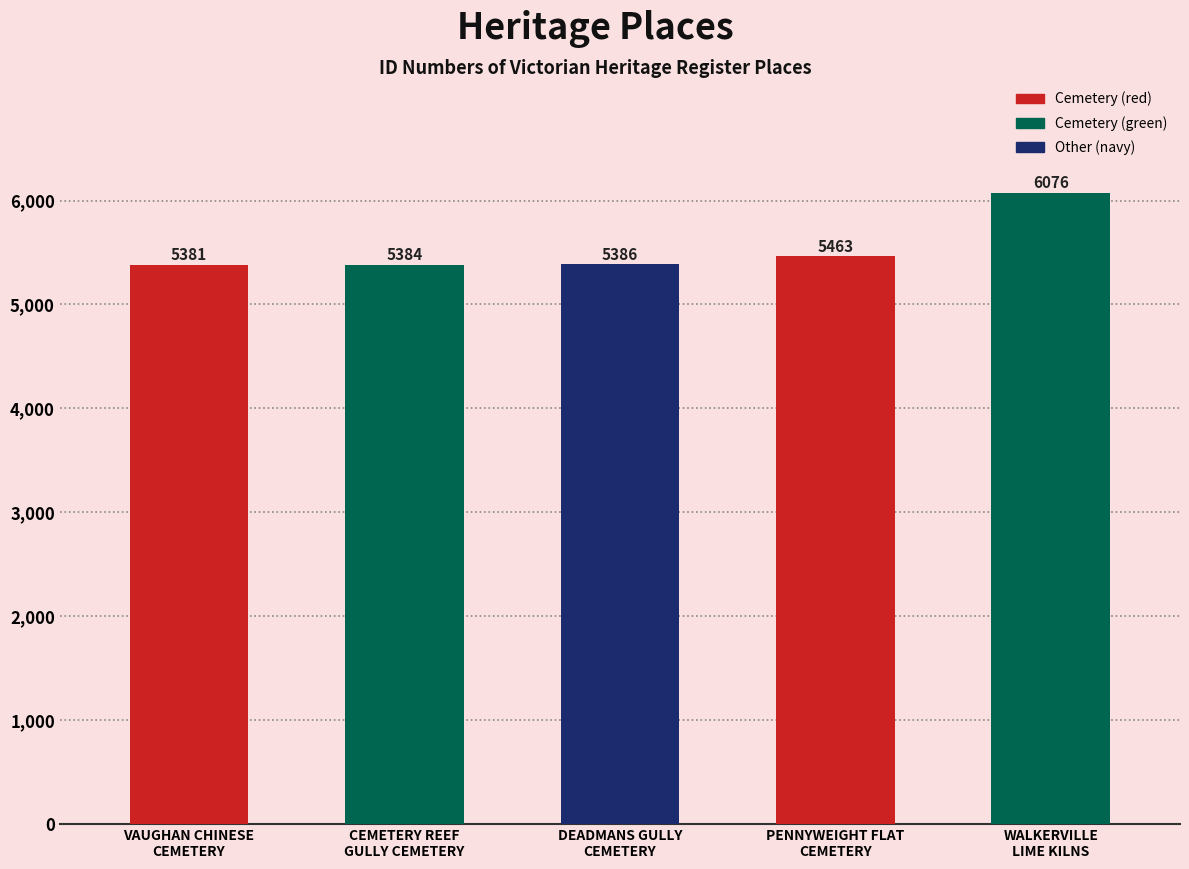

What is the ratio of the value at CEMETERY REEF
GULLY CEMETERY to the value at PENNYWEIGHT FLAT
CEMETERY?

1.0